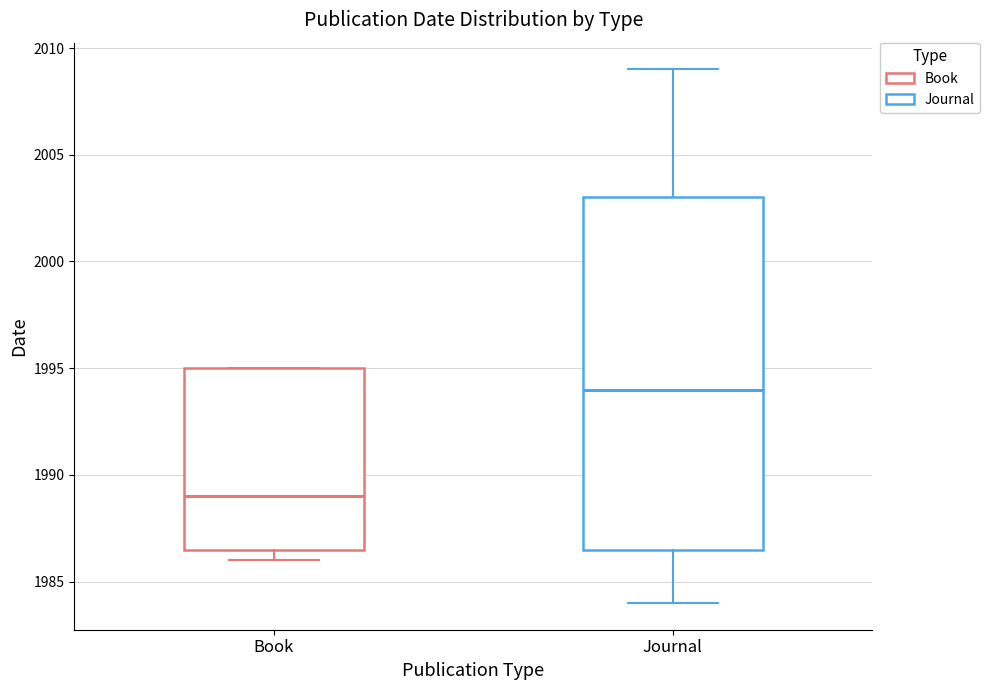

Where does the lower whisker of the box for Journal end on the y-axis? The values are not printed on the chart, so give them approximately, as read against the axis.

1984.0